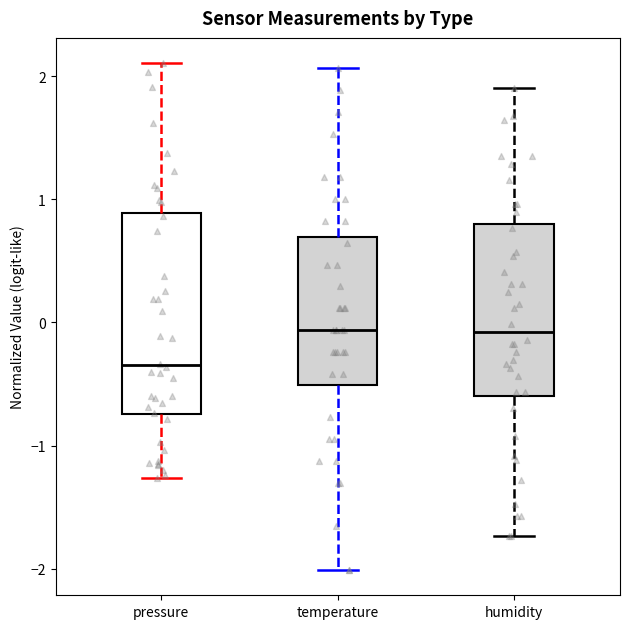

Reading left to right, read every box against the y-axis: the position of its median line, the range the box covers, and the ends of its whiskers. The values are not printed on the chart, so give them approximately, as read against the axis.

pressure: median -0.3, box -0.7 to 0.9, whiskers -1.3 to 2.1
temperature: median -0.1, box -0.5 to 0.7, whiskers -2.0 to 2.1
humidity: median -0.1, box -0.6 to 0.8, whiskers -1.7 to 1.9